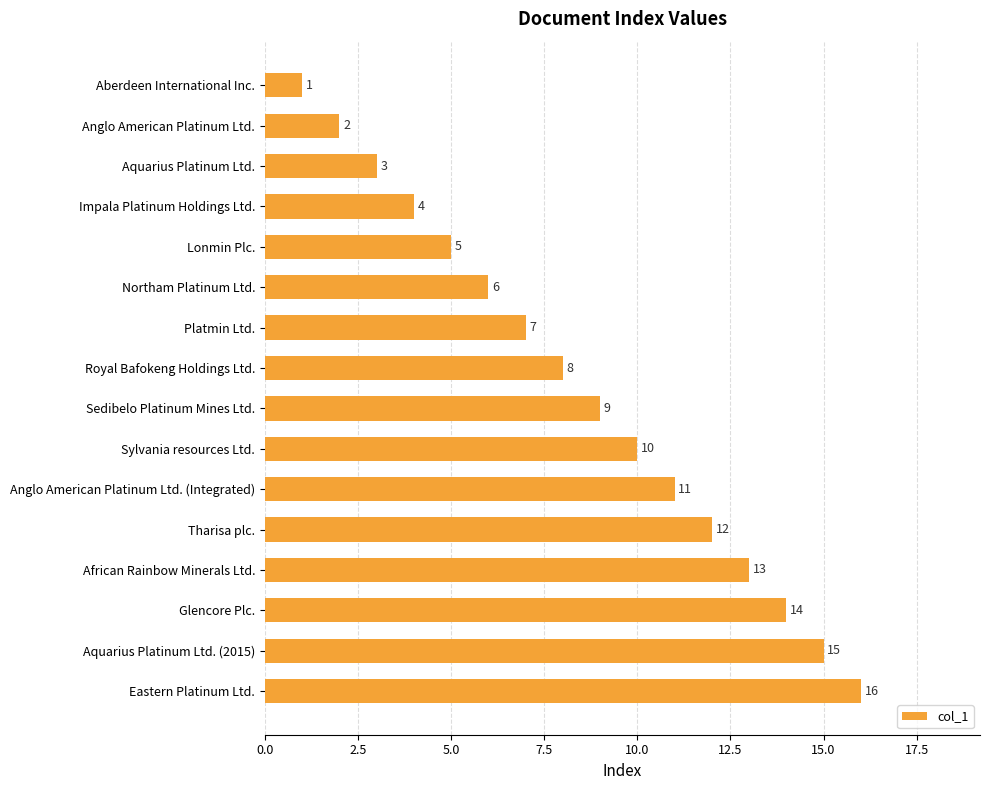

True or false: the data shows 15 at Aquarius Platinum Ltd. (2015).

True